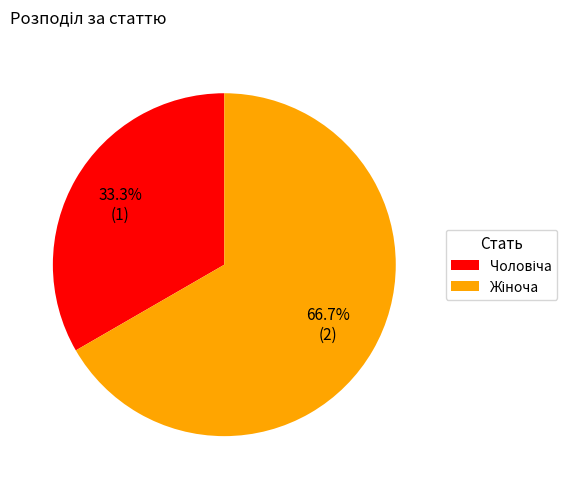

Is there a majority slice in this chart?

Yes